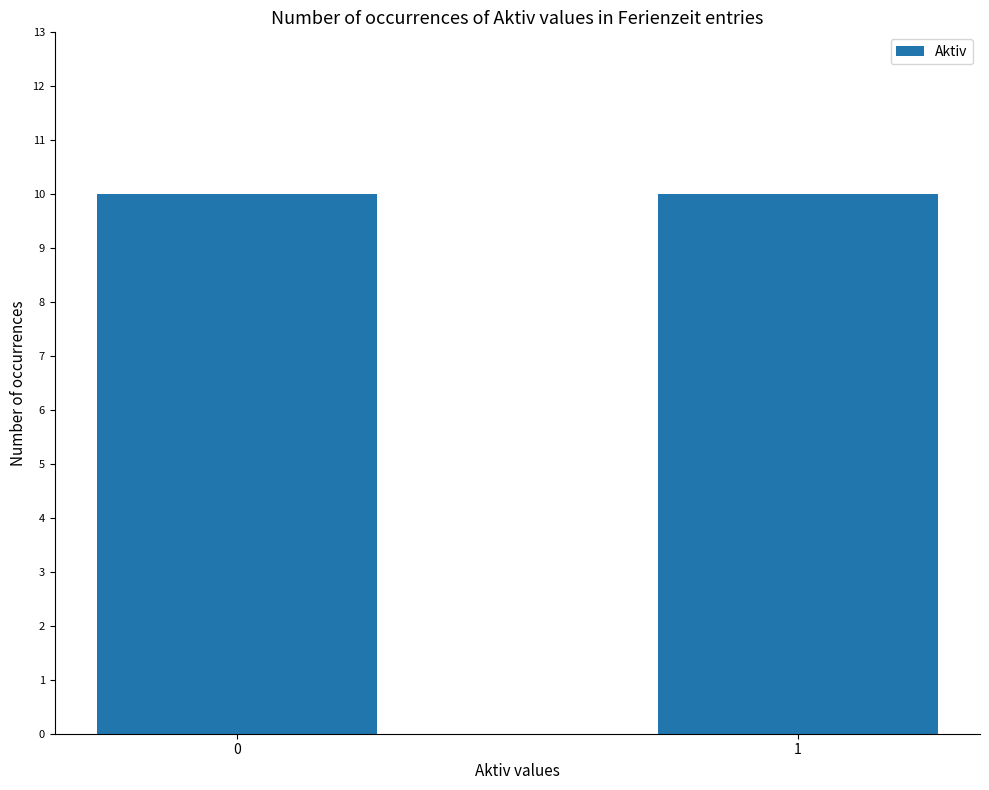

How many series are shown in this chart?

1